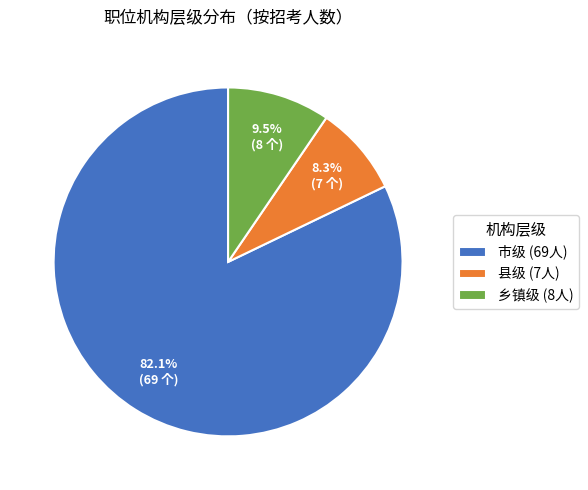

What is the largest slice in the pie chart?

市级